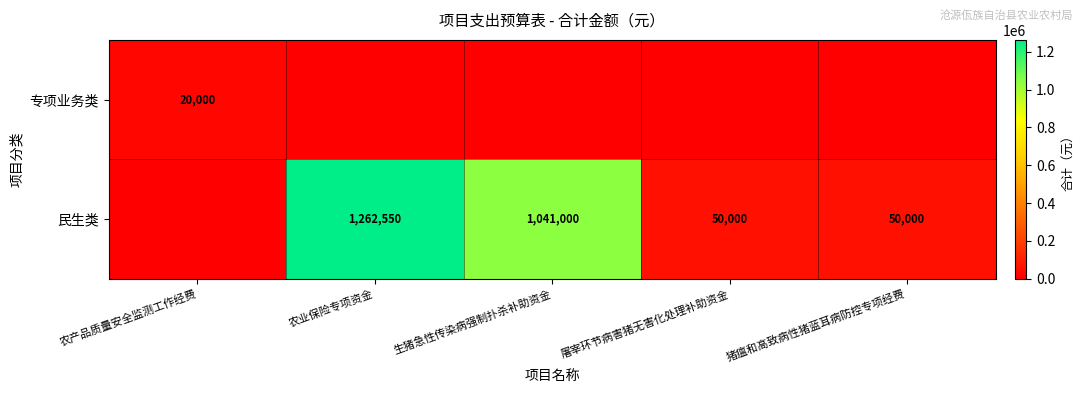

What is the difference between the 民生类 values at 屠宰环节病害猪无害化处理补助资金 and 生猪急性传染病强制扑杀补助资金?

991000